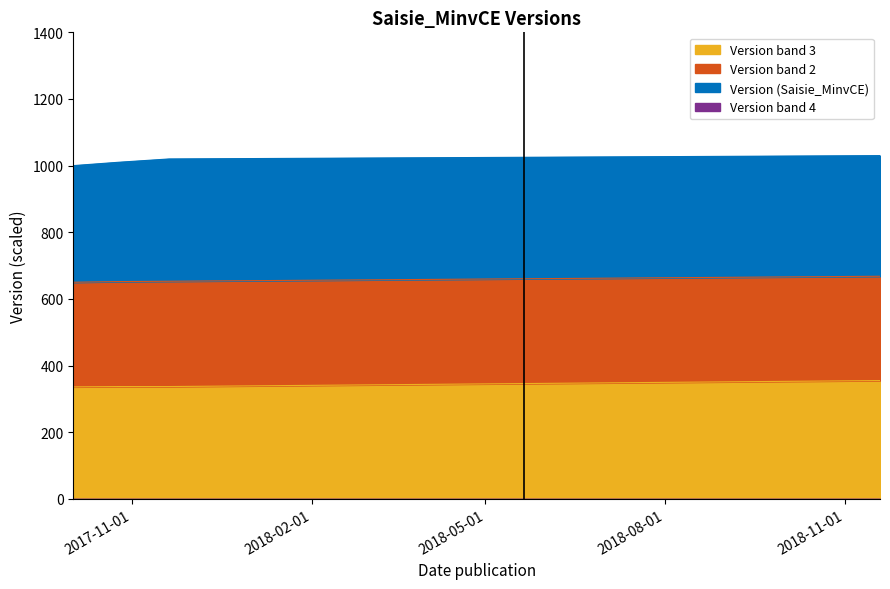

Which category has the lowest value across all series?

2017-10-02